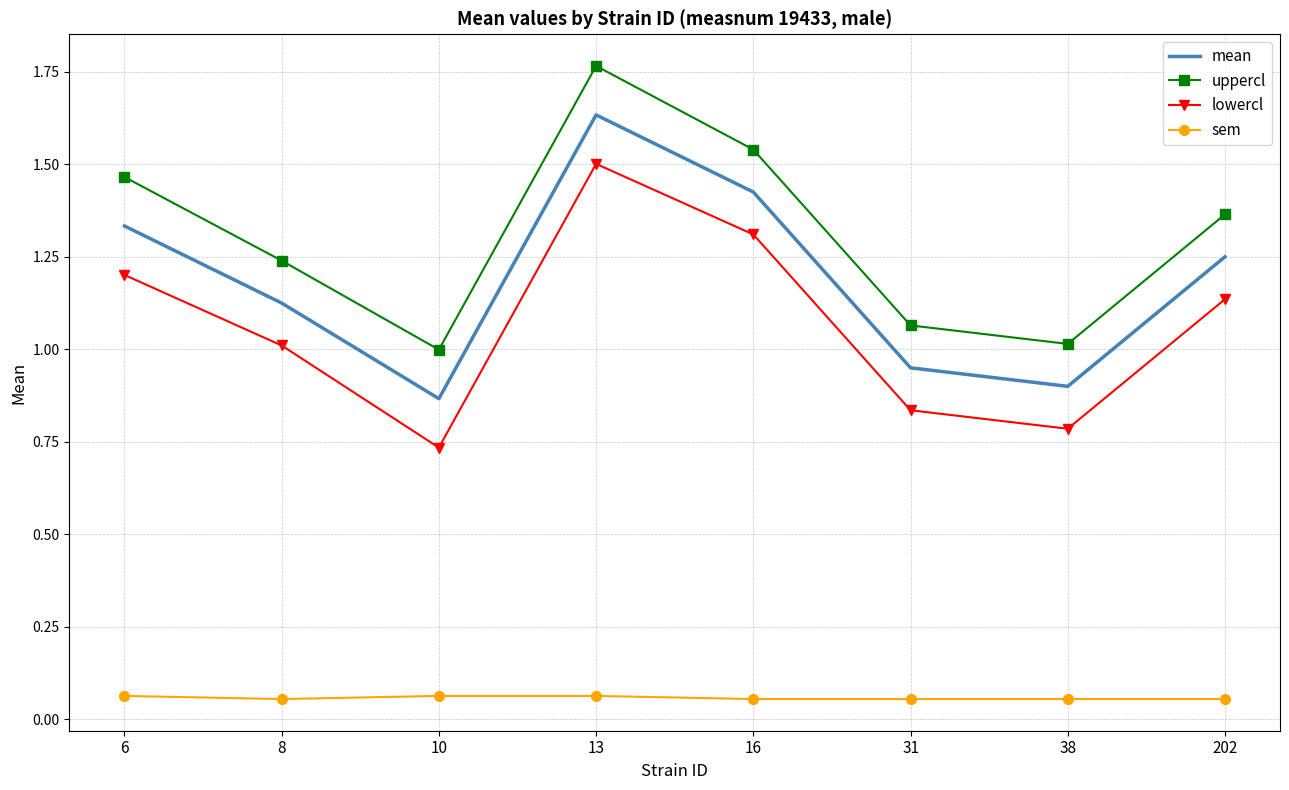

Between 13 and 31, which series saw the biggest shift?

uppercl